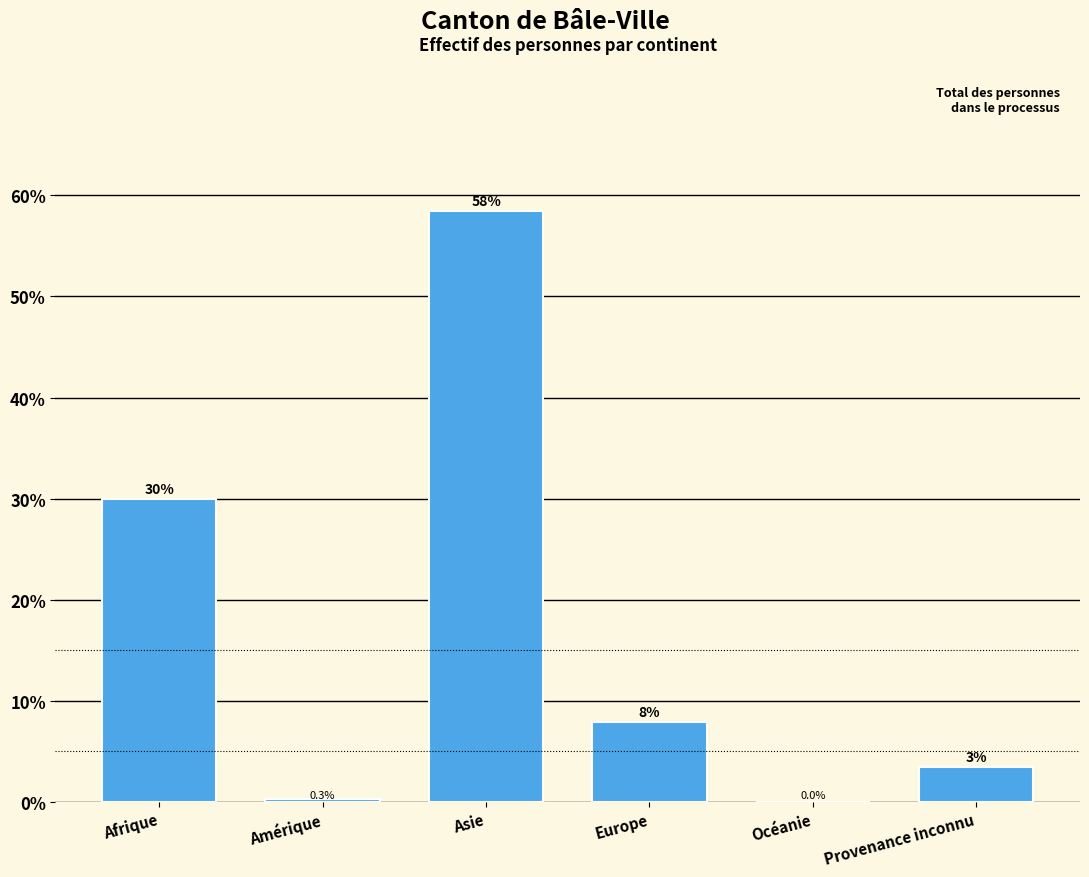

Which label corresponds to the largest value in the chart?

Asie